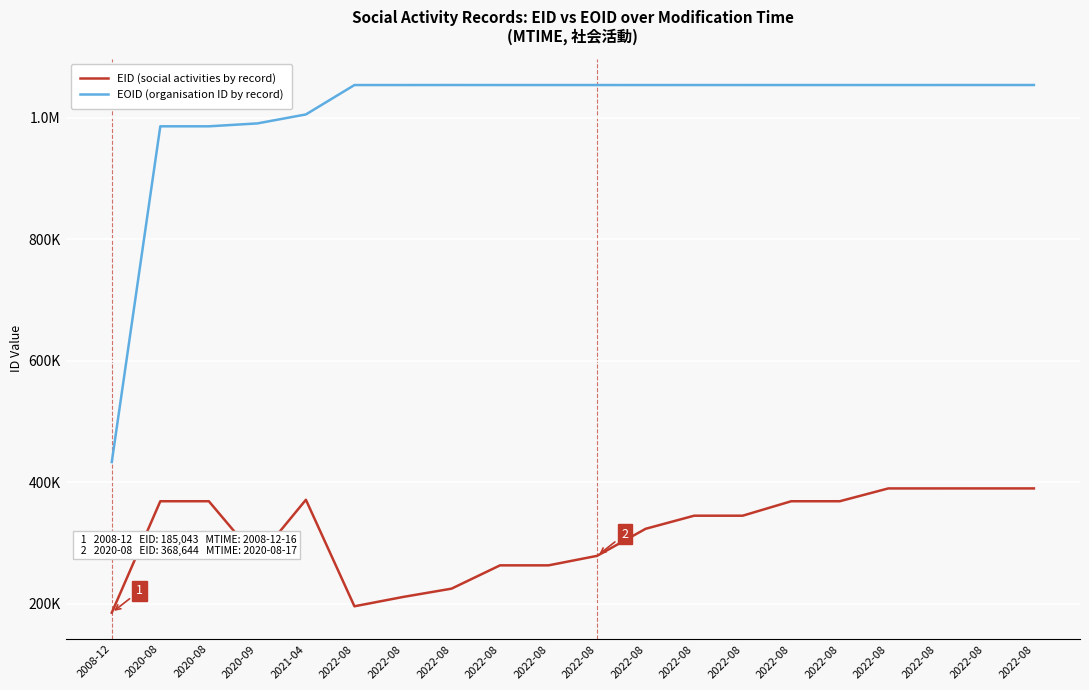

Where is the first local maximum for EID (social activities by record)?

2020-08